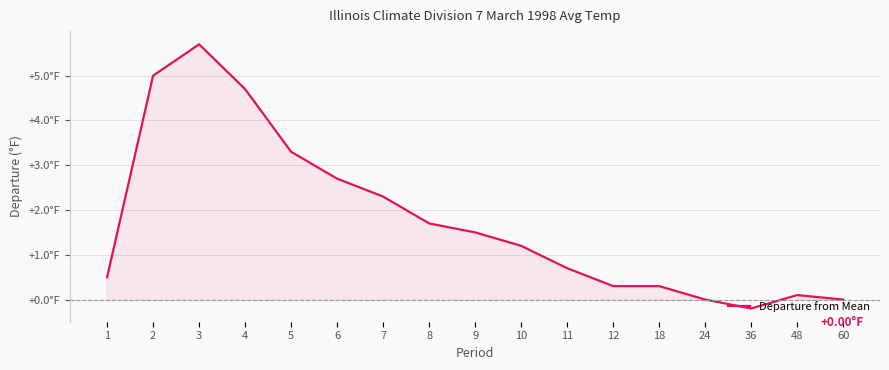

What is the change in value from 2 to 36?

-5.2